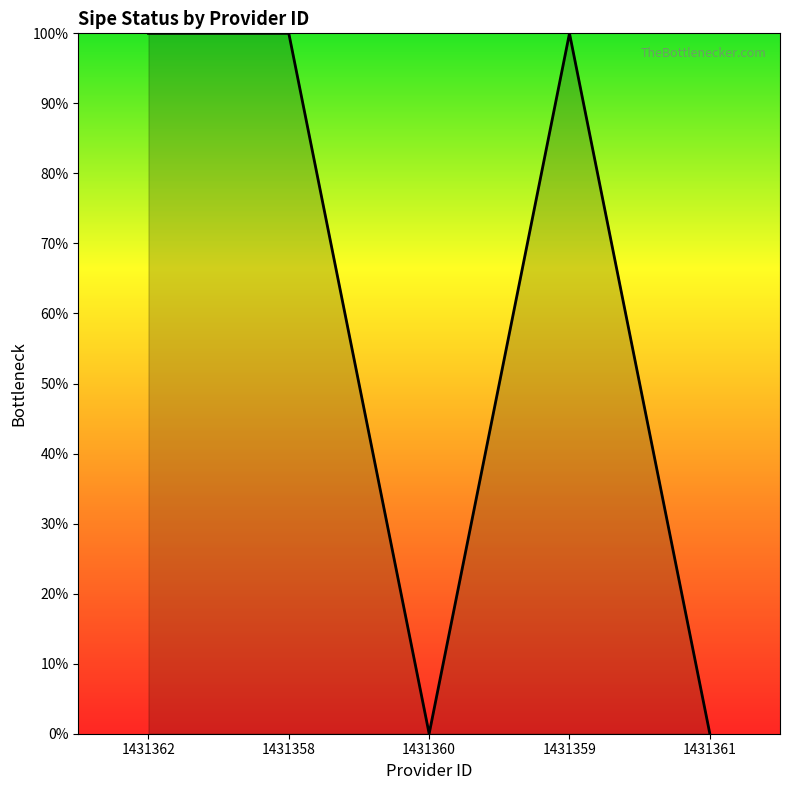

Is this an area chart (filled region under the line)?

Yes